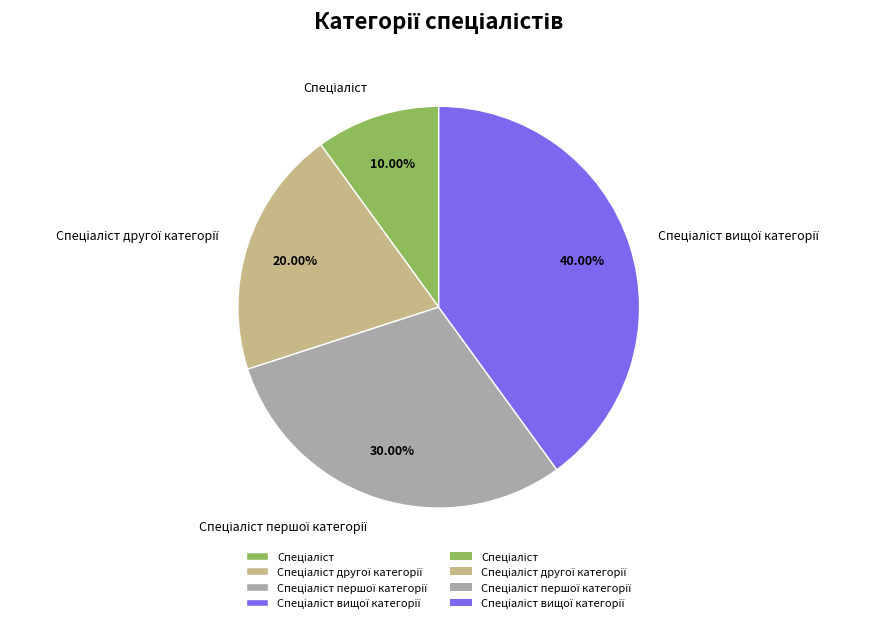

Is there any slice that represents more than half of the pie?

No